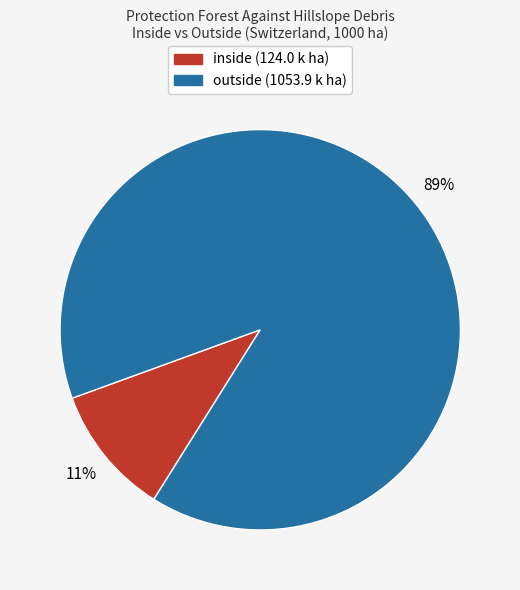

Between inside and outside, which is larger?

outside